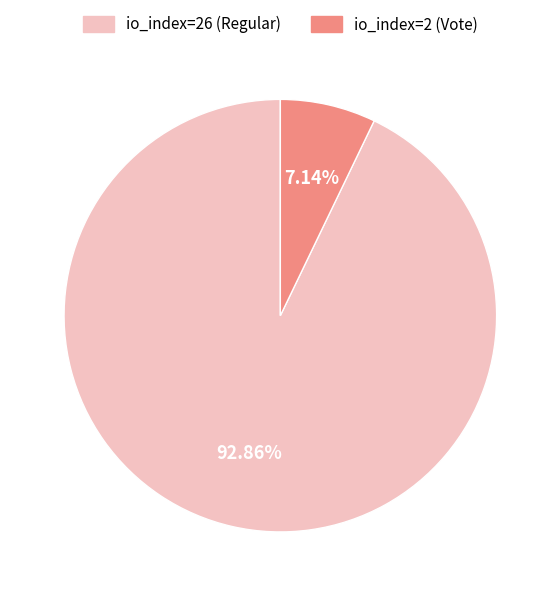

To the nearest percent, what percentage of the pie is io_index=2 (Vote)?

7%